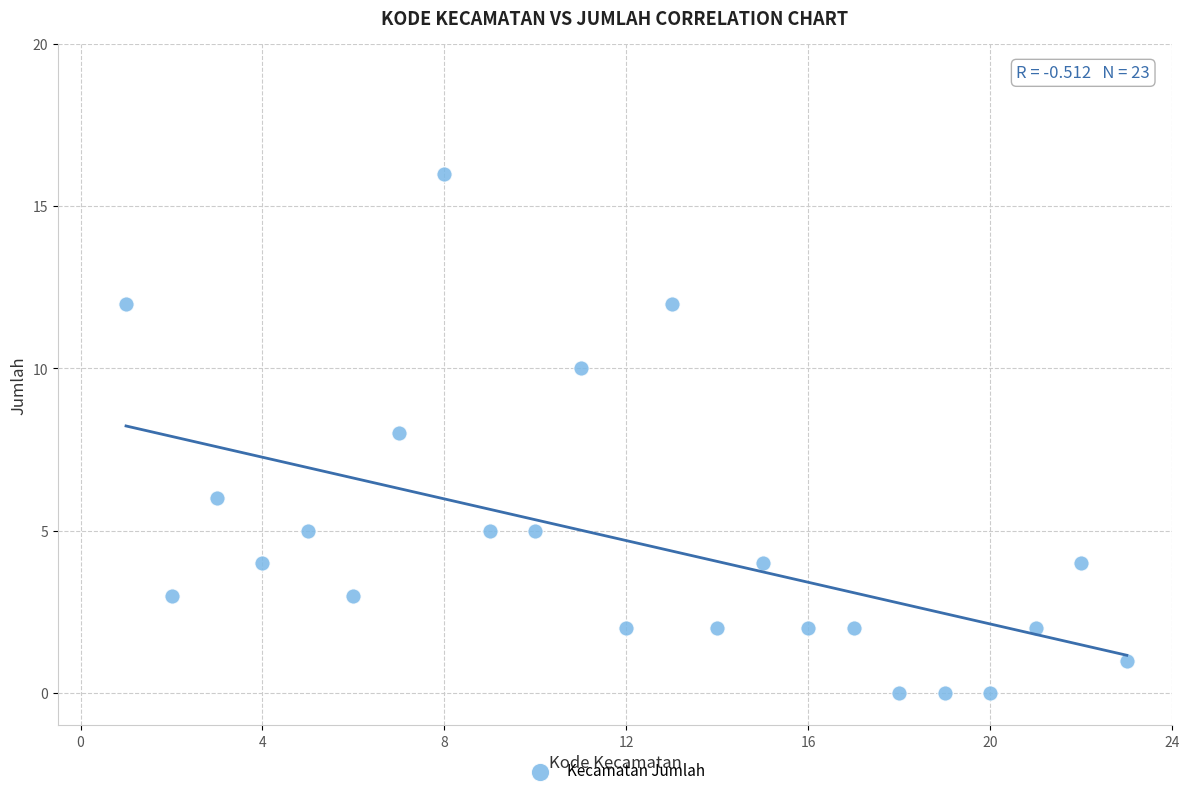

What is the range of X values (max minus min)?

22